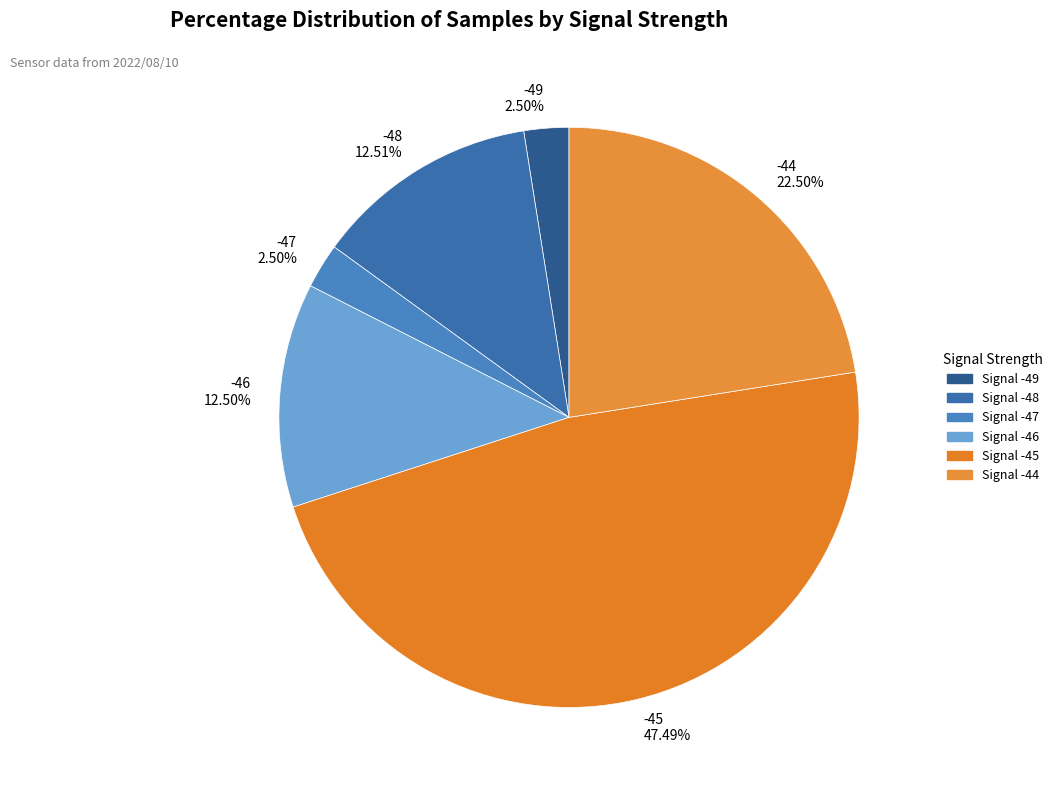

What is the largest slice in the pie chart?

-45 47.49%